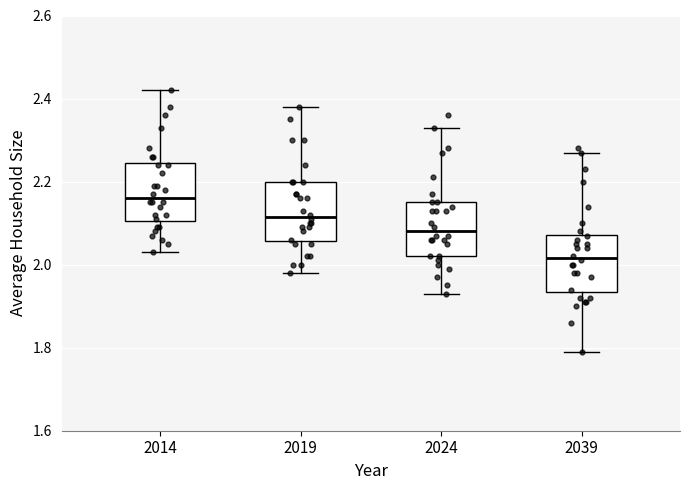

Where does the upper whisker of the box at x = 2019 end on the y-axis? The values are not printed on the chart, so give them approximately, as read against the axis.

2.38